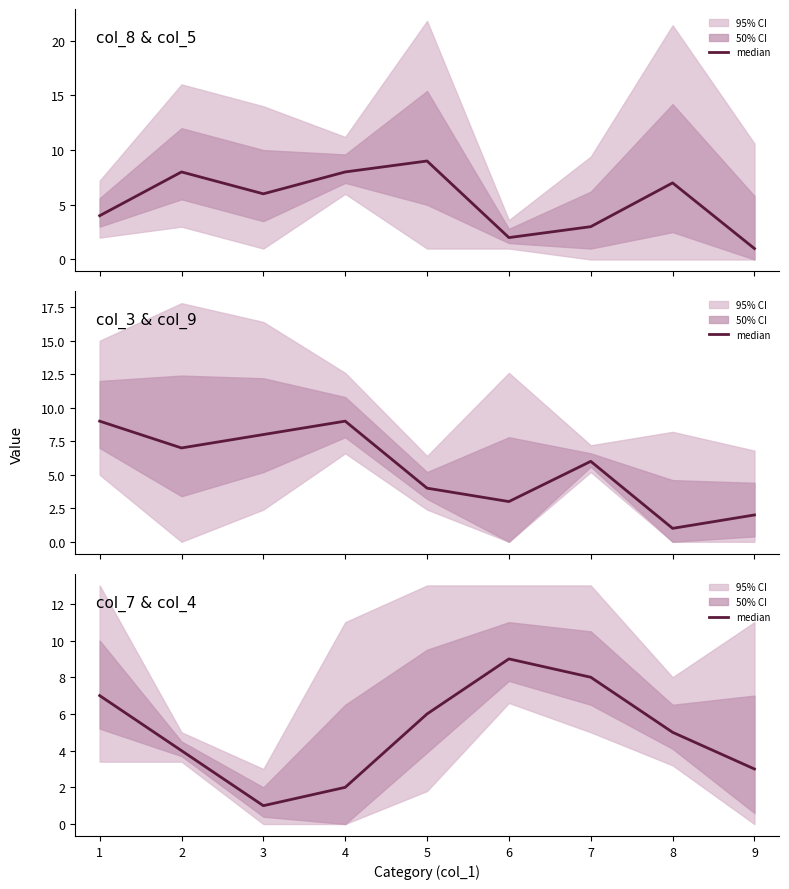

What is the greatest value displayed?

9